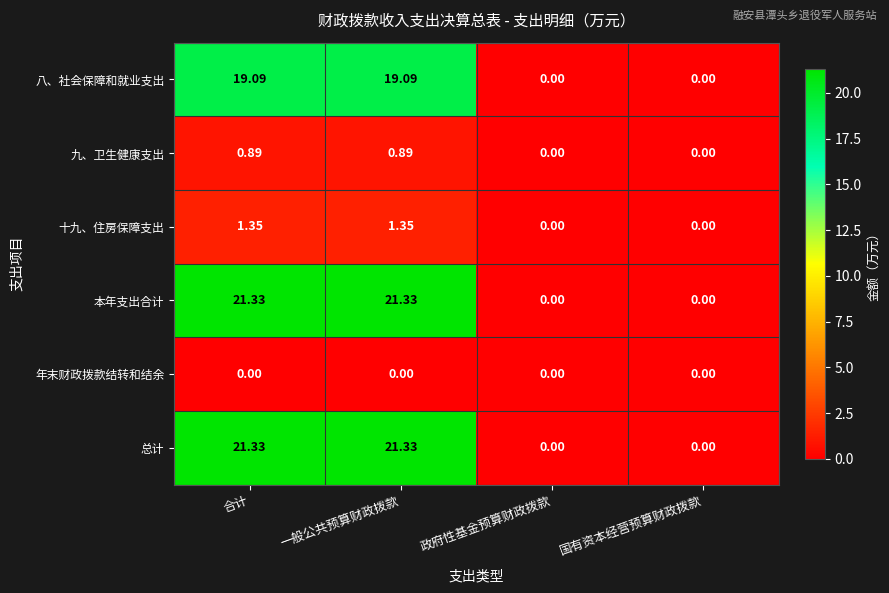

Is the value of 八、社会保障和就业支出 at 合计 greater than the value of 总计 at 合计?

No